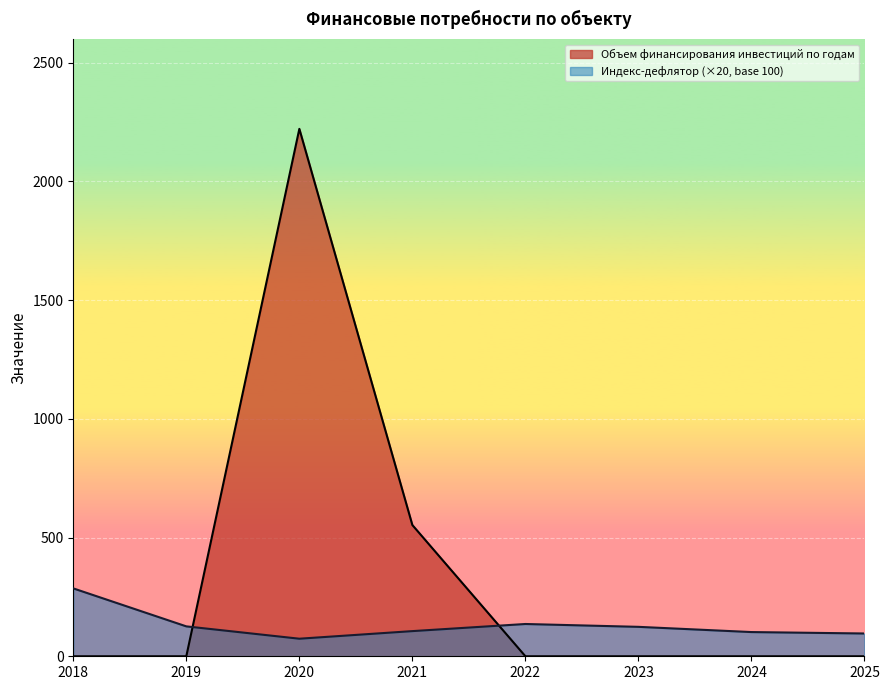

What is the difference between the highest and lowest values at 2019?

126.0